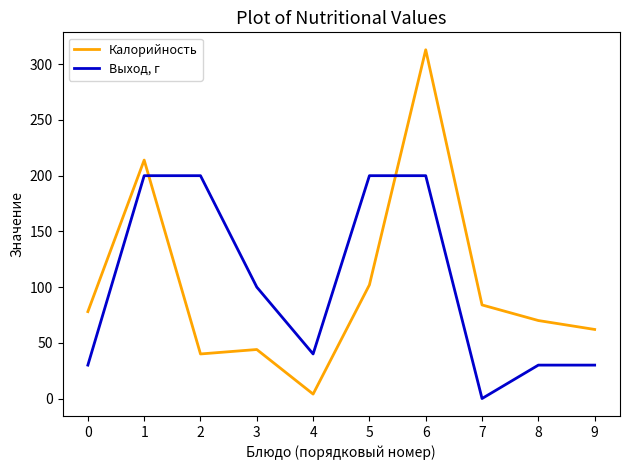

What are all the series names shown in the legend?

Калорийность, Выход, г